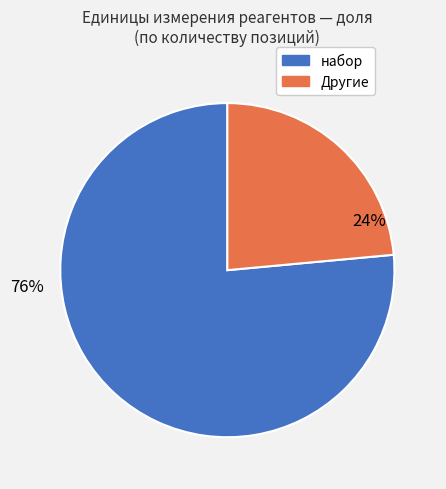

Is there a majority slice in this chart?

Yes